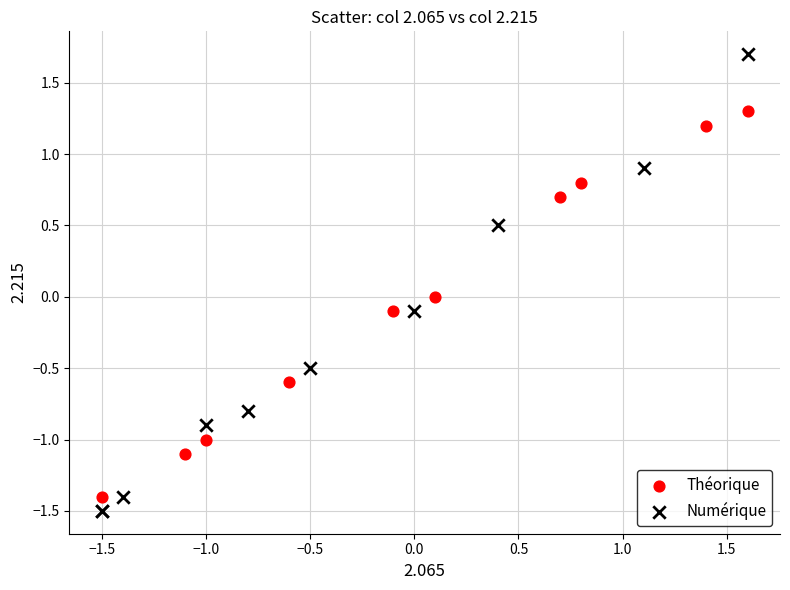

Which series contains the highest Y value?

Numérique